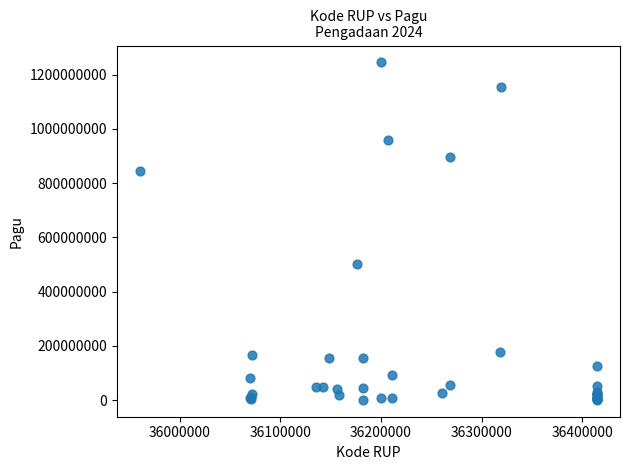

What Y value in the scatter plot is closest to 622840000?

499932000